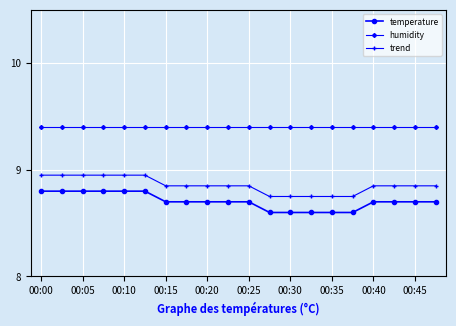

What is the value of the humidity point at the 13th from the left?

9.4